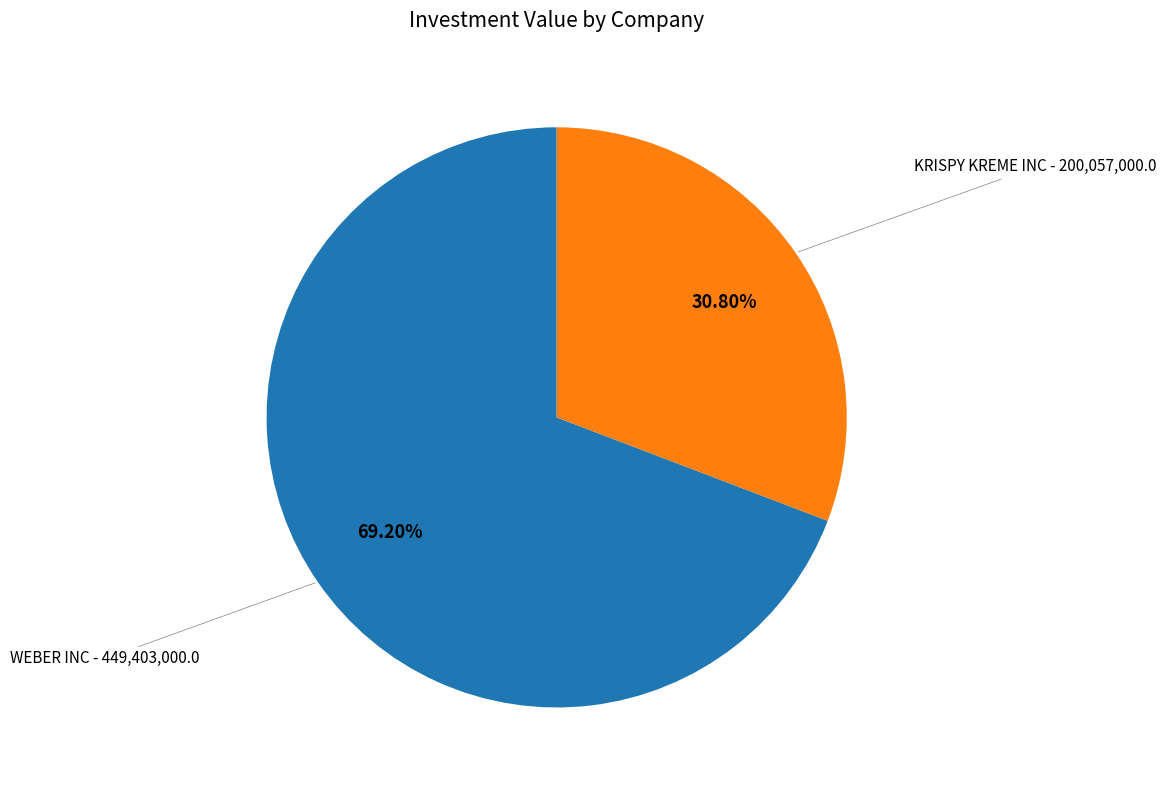

Is there any slice that represents more than half of the pie?

Yes